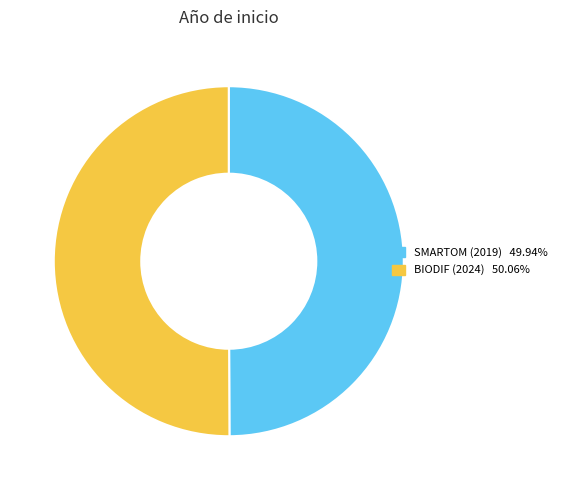

True or false: BIODIF (2024) accounts for 50% of the total.

True